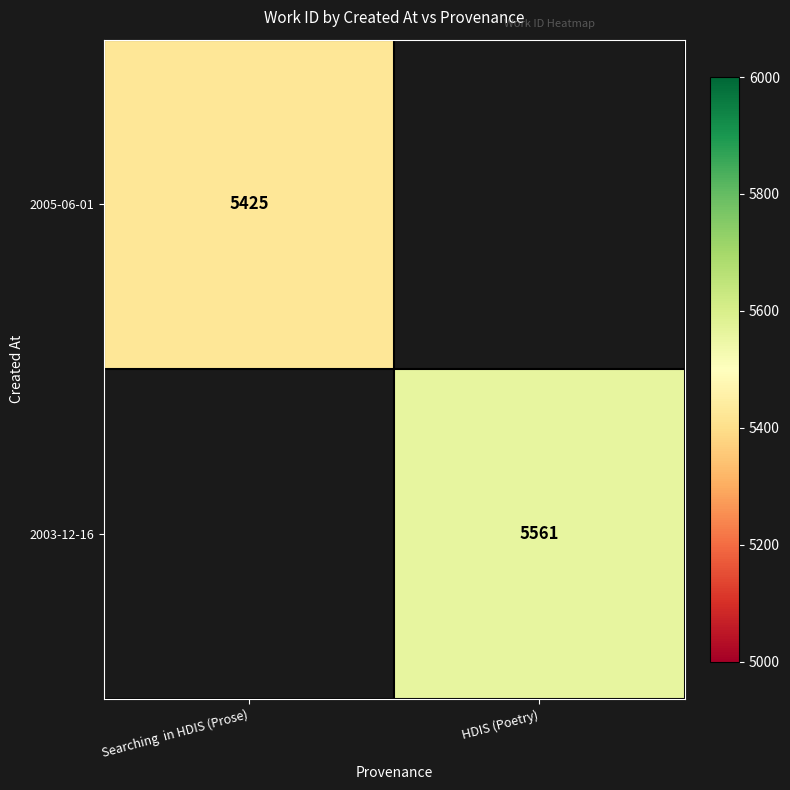

True or false: 2003-12-16 has a value of 5561 at HDIS (Poetry).

True